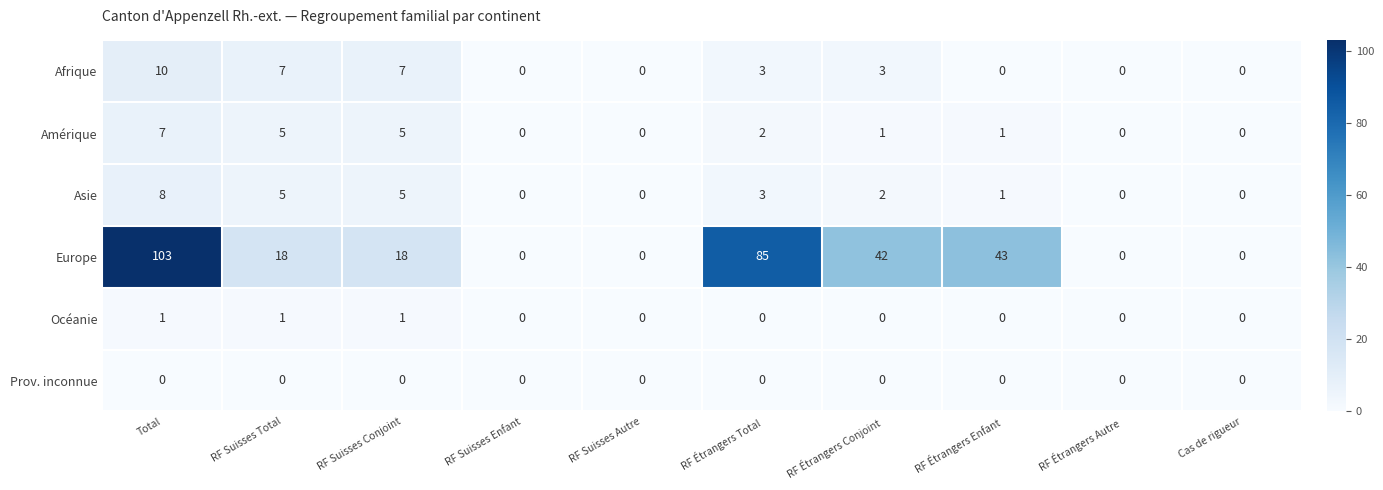

What is the spread (max minus min) of values at RF Suisses Total?

18